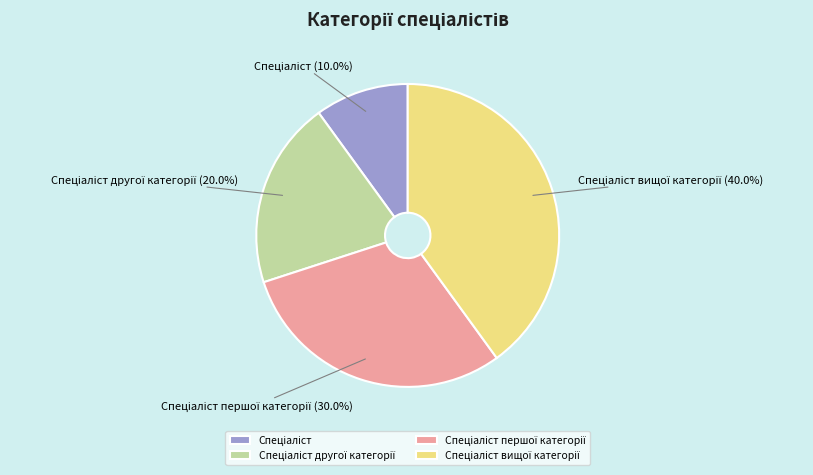

Is there any slice that represents more than half of the pie?

No